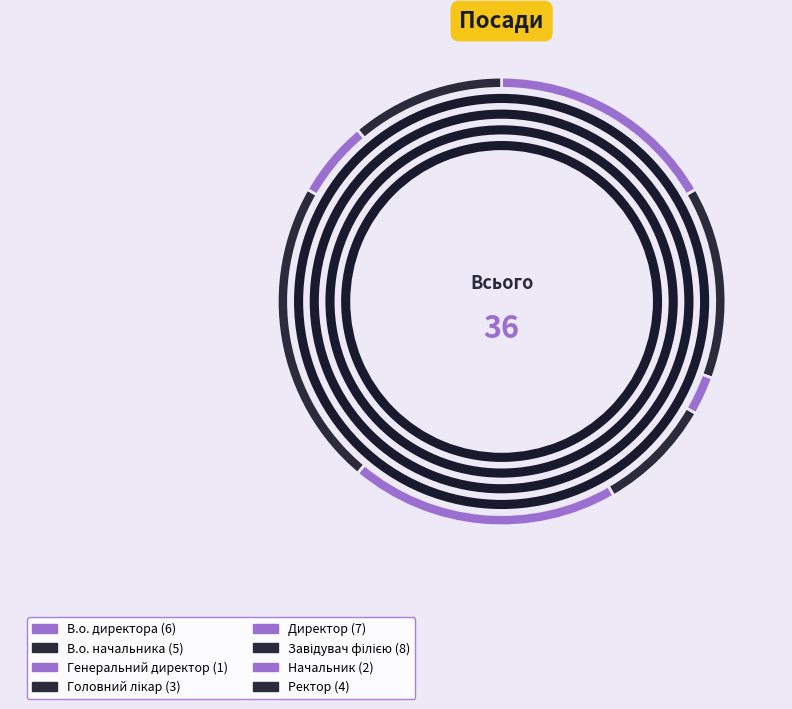

Does Завідувач філією account for over 50% of the chart?

No